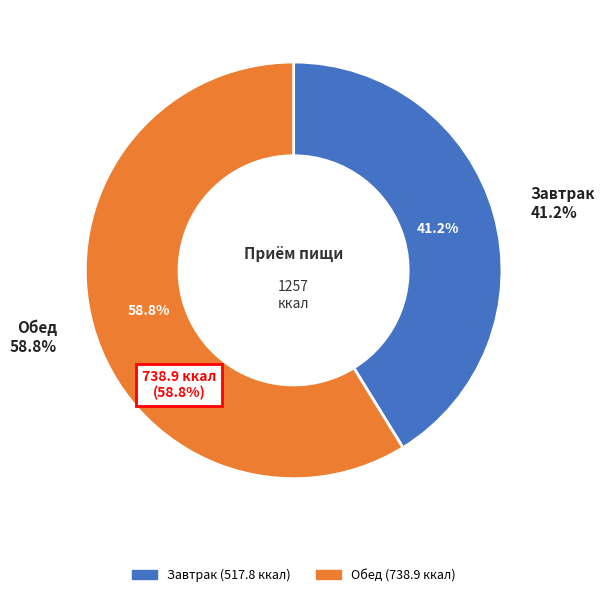

Is the sum of Обед and Завтрак greater than half?

Yes